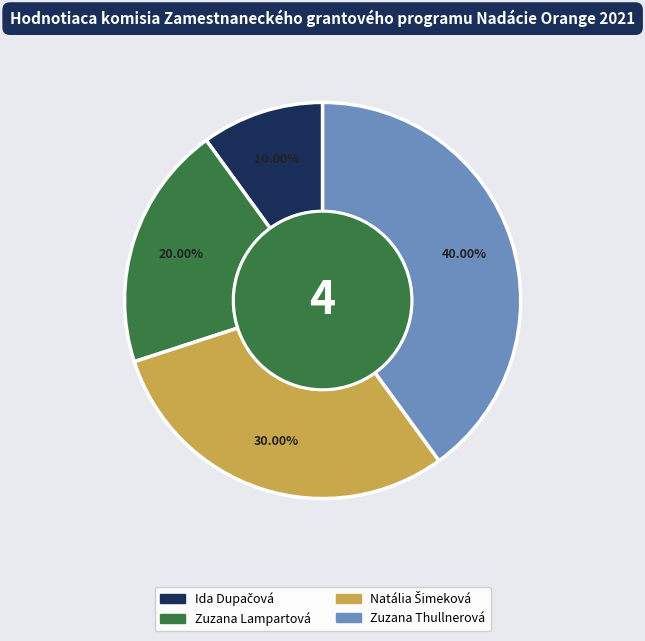

Is there any slice that represents more than half of the pie?

No